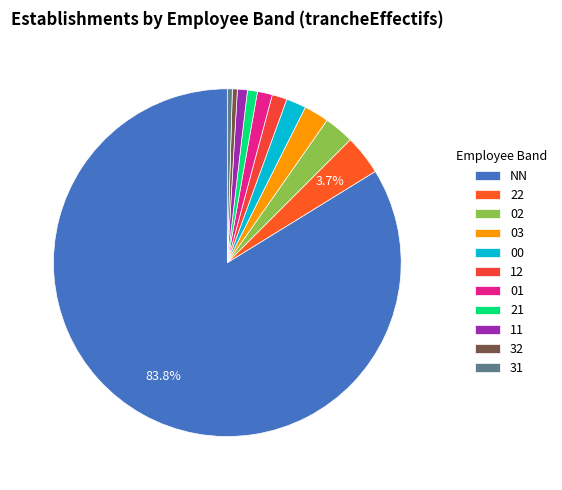

Combined, do 32 and 00 account for over 50%?

No